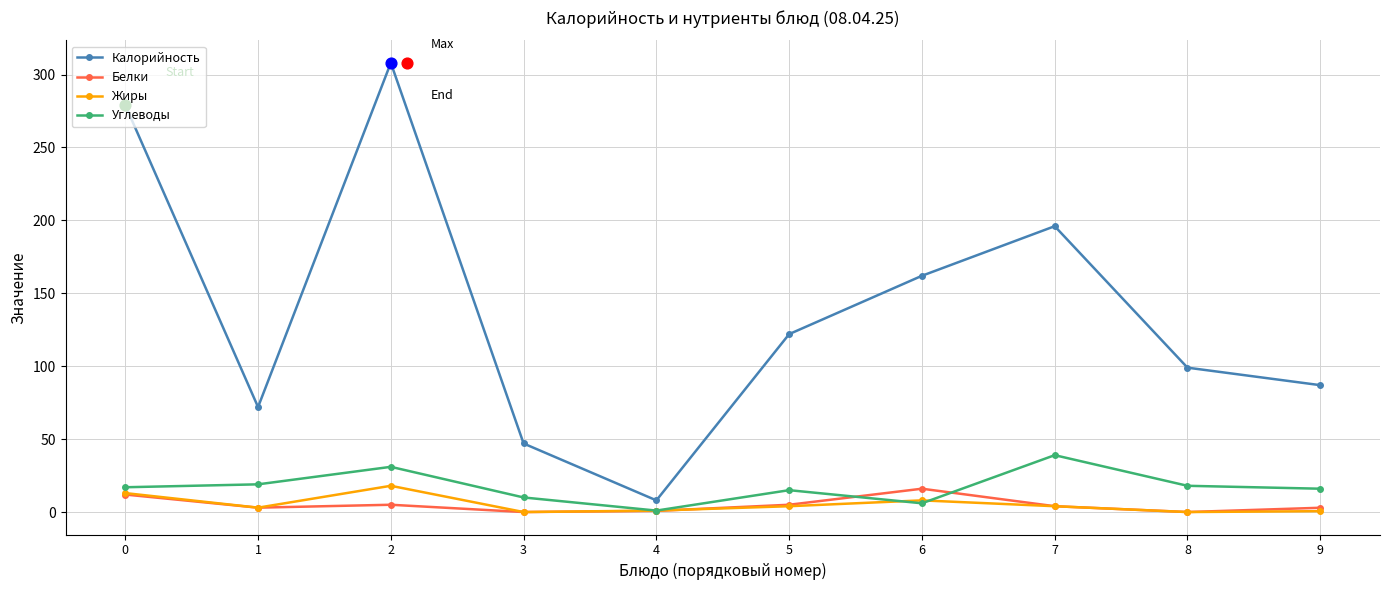

Is the value of Калорийность at 6 greater than the value of Белки at 9?

Yes